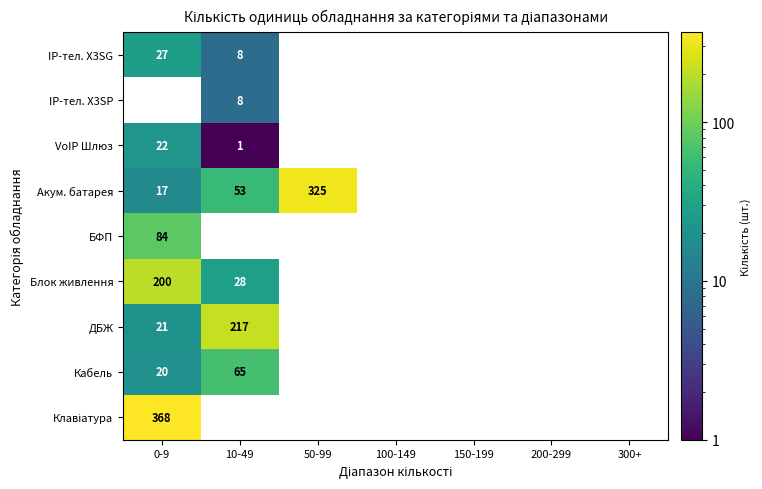

Between 300+ and 10-49, which is larger?

10-49